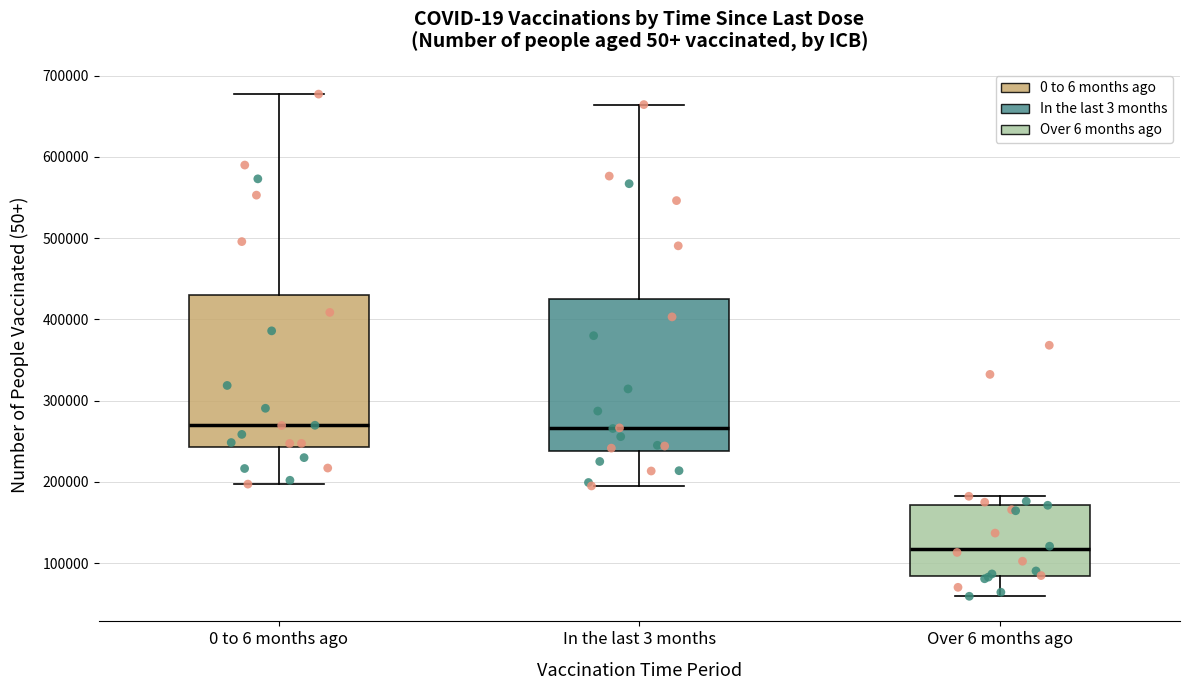

Where does the median line of the box for In the last 3 months sit on the y-axis? The values are not printed on the chart, so give them approximately, as read against the axis.

270000